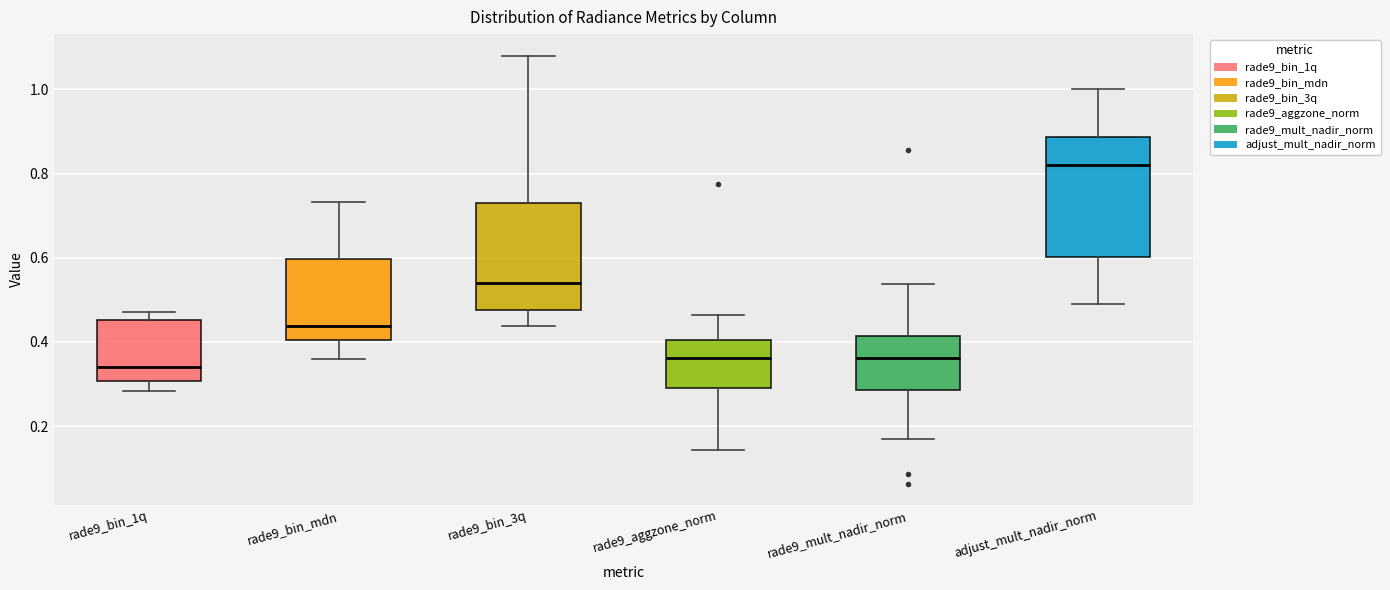

Which box has the highest median line?

adjust_mult_nadir_norm